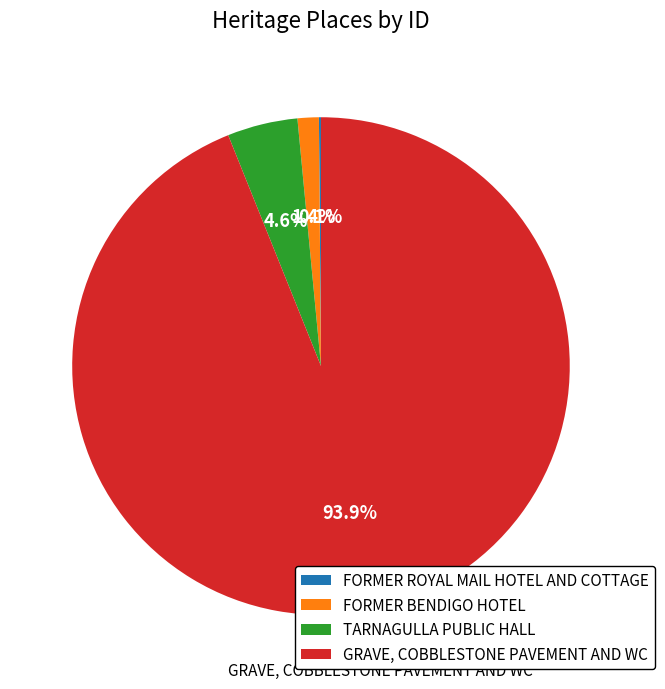

What is the total percentage of GRAVE, COBBLESTONE PAVEMENT AND WC and FORMER BENDIGO HOTEL?

95.3%